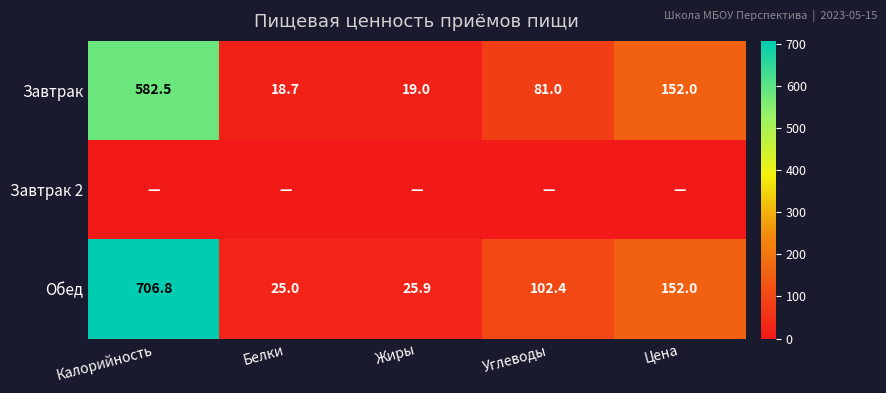

At which category is the sum across all series the highest?

Калорийность